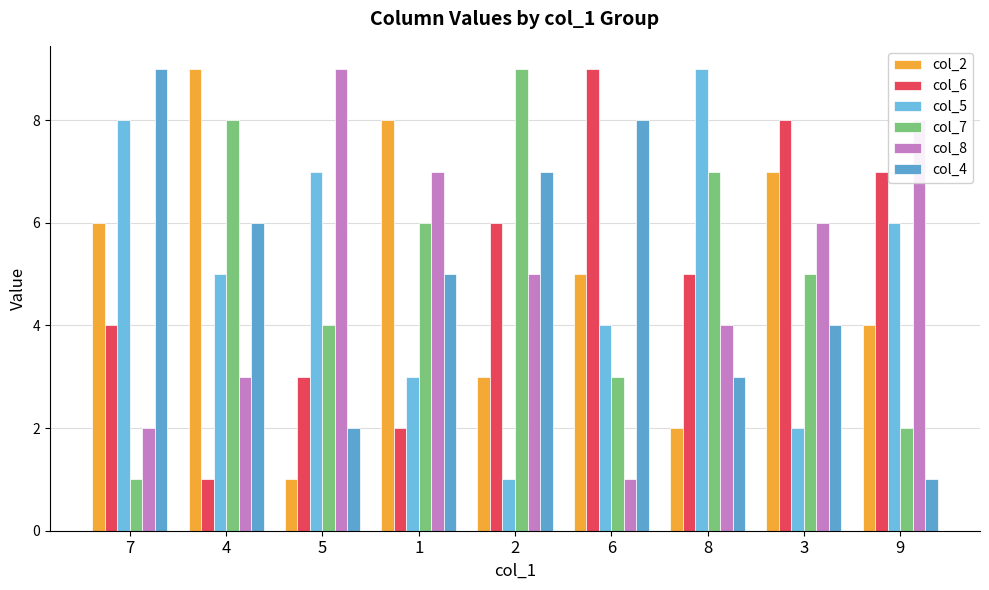

What is the label of the 5th bar from the left?

2